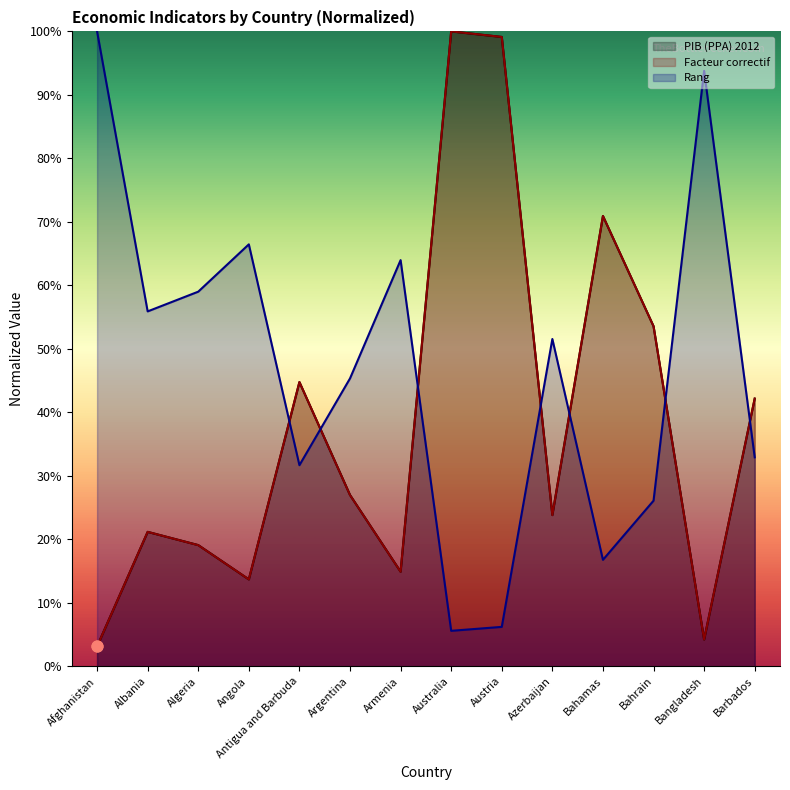

Which series reaches the minimum Y coordinate?

Facteur correctif